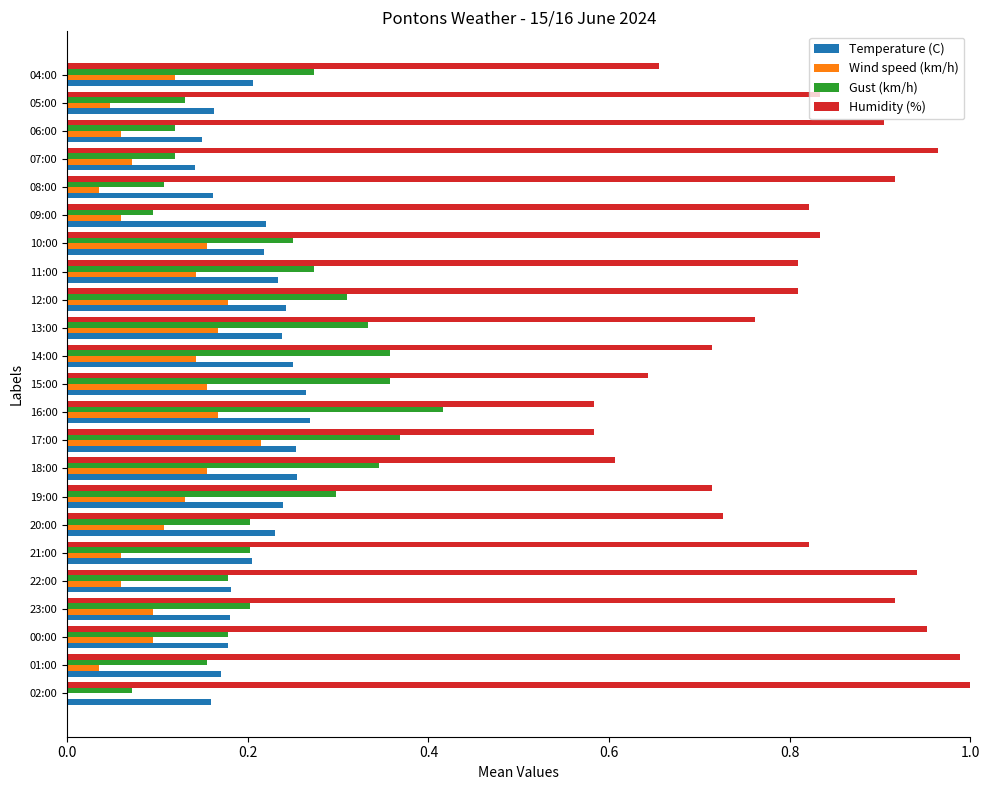

The value of Temperature (C) at 15:00 is 0.3. True or false?

True